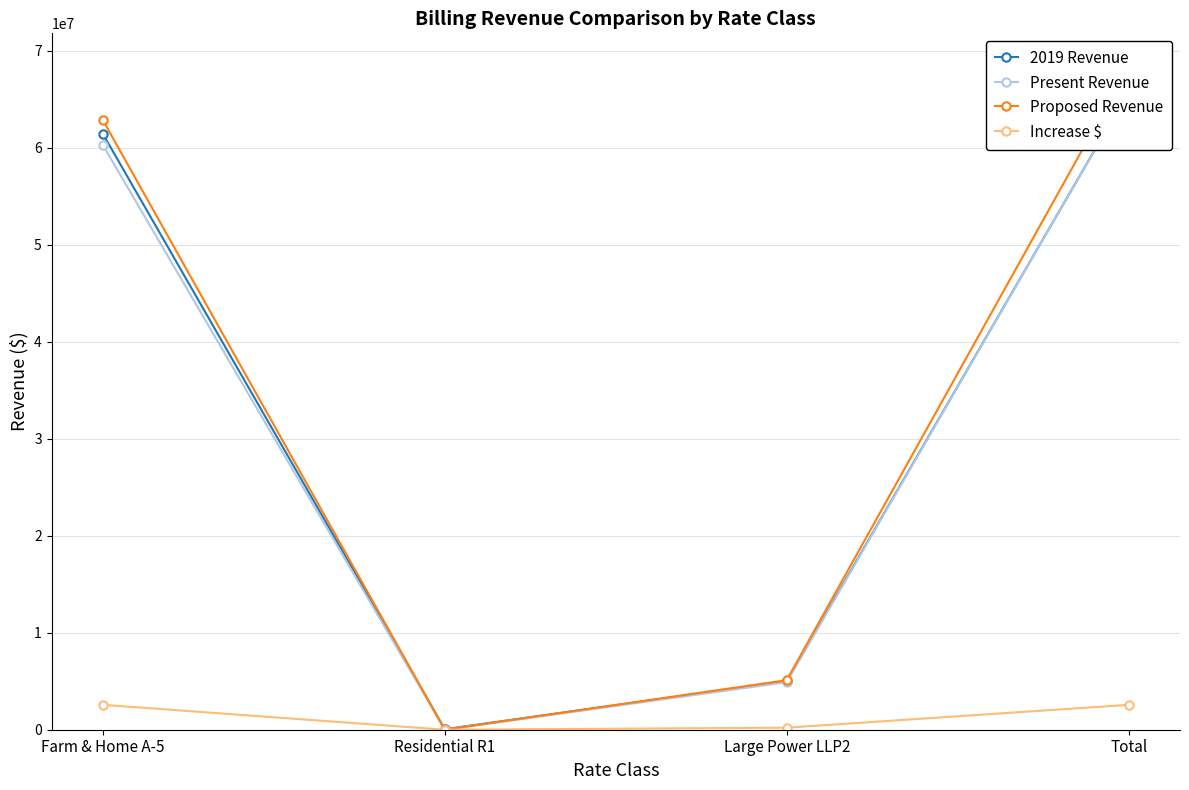

Where is the first local minimum for 2019 Revenue?

Residential R1